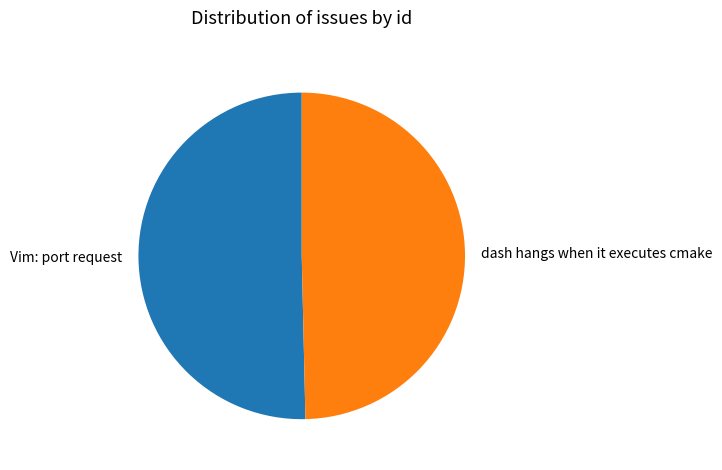

Combined, do Vim: port request and dash hangs when it executes cmake account for over 50%?

Yes